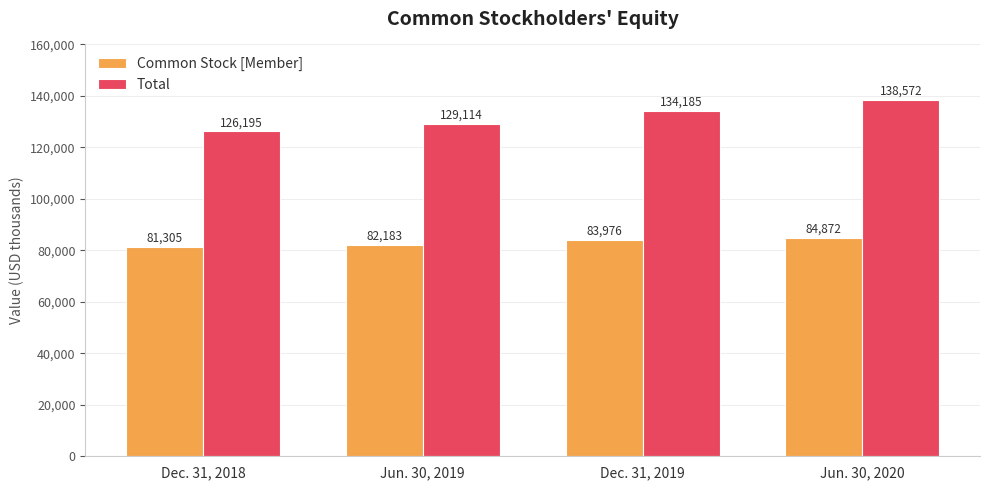

What is the difference between the maximum and minimum values in the Total series?

12377